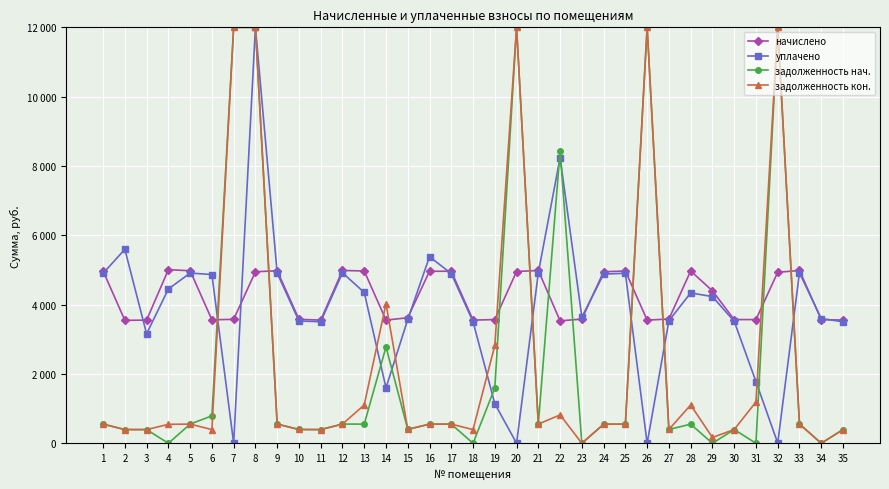

What is the spread (max minus min) of values at 15?

3218.7